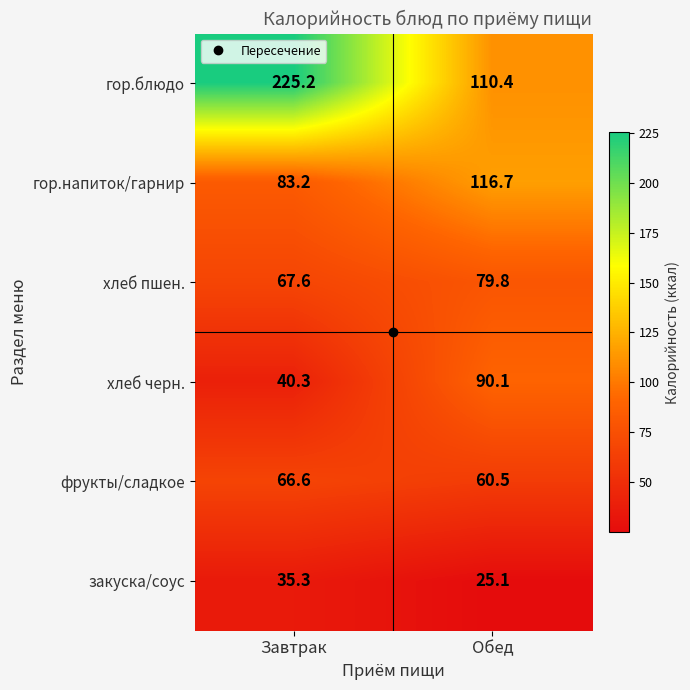

What is the difference between the highest and lowest values at Обед?

91.6